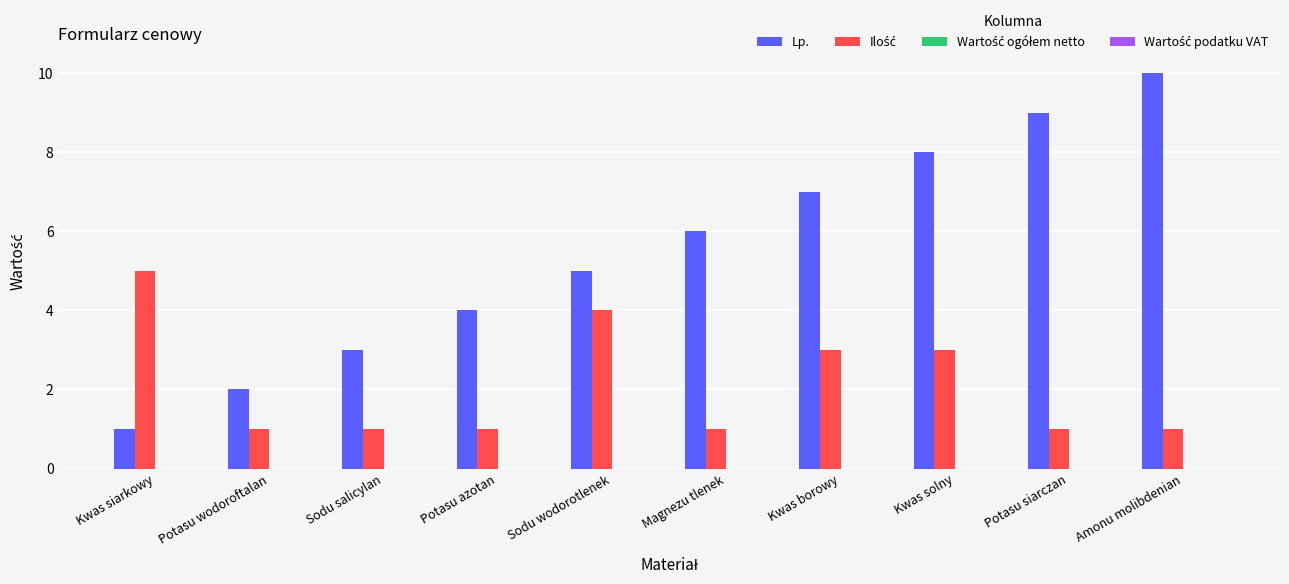

Which series changed the most between Sodu salicylan and Magnezu tlenek?

Lp.